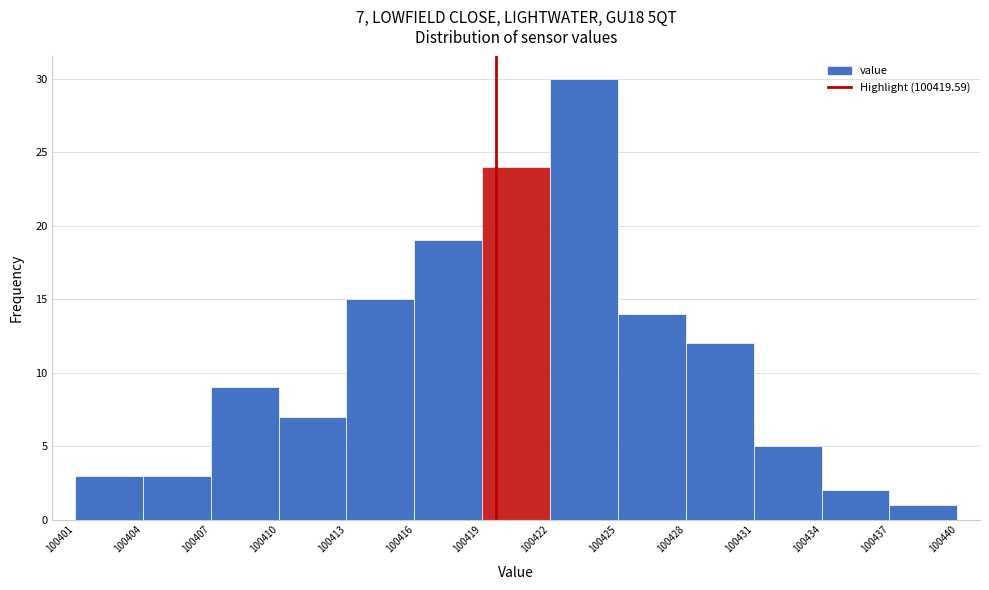

Which range on the x-axis has the tallest bar?

100422 to 100425